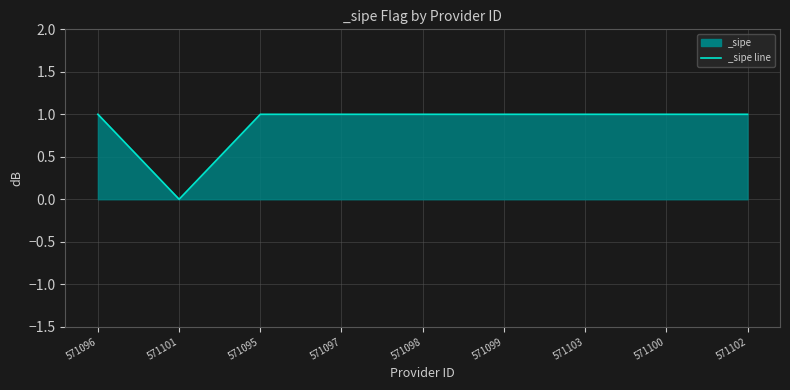

Where is the first local minimum?

571101